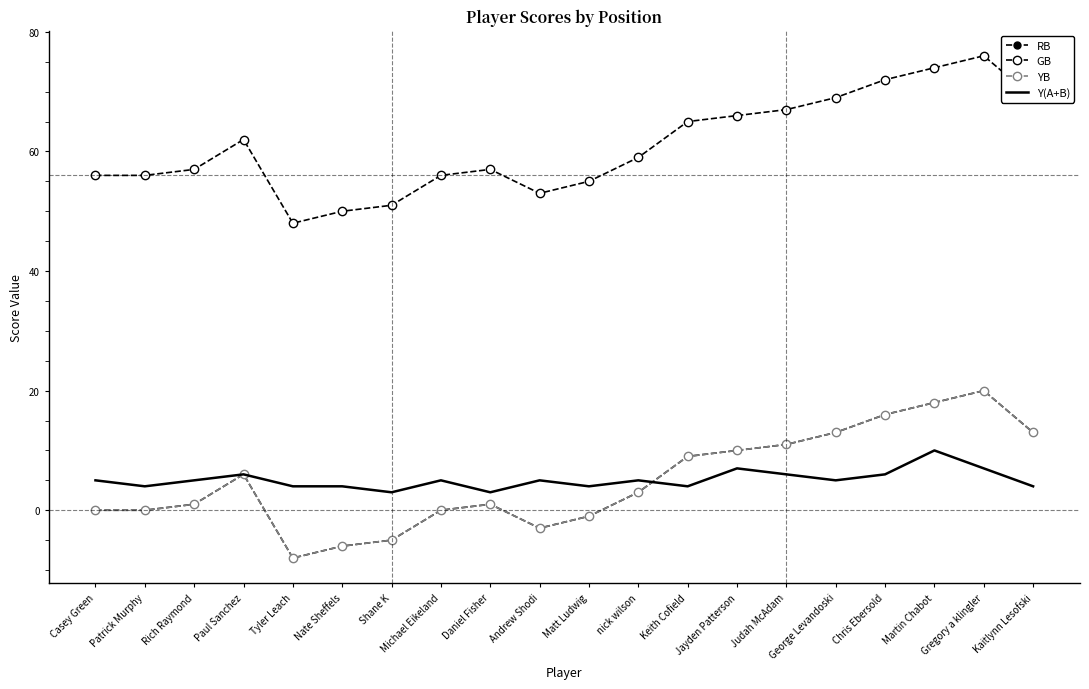

Between Tyler Leach and nick wilson, which is larger?

nick wilson